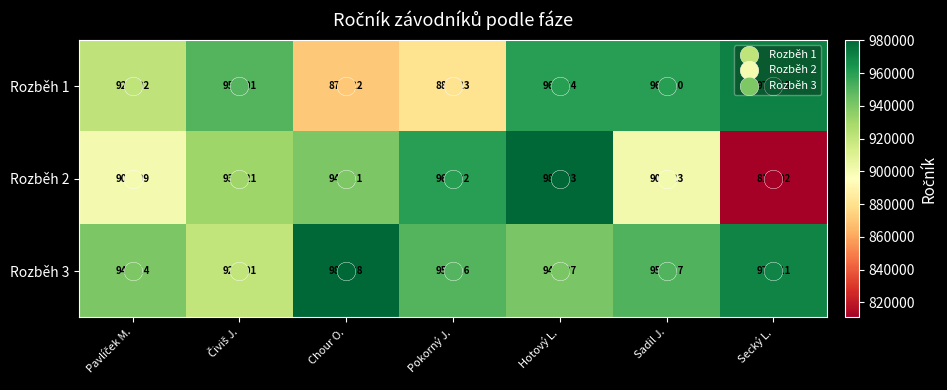

Rank the series at Hotový L. from lowest to highest value.

Rozběh 3, Rozběh 1, Rozběh 2